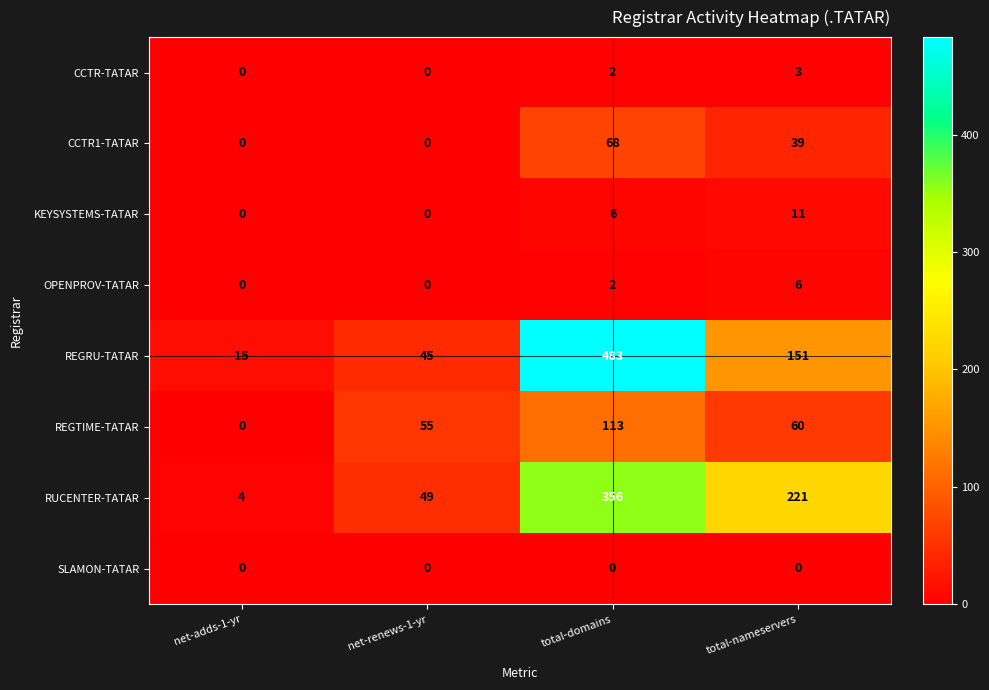

What is the difference between the second highest and minimum values in the RUCENTER-TATAR series?

217